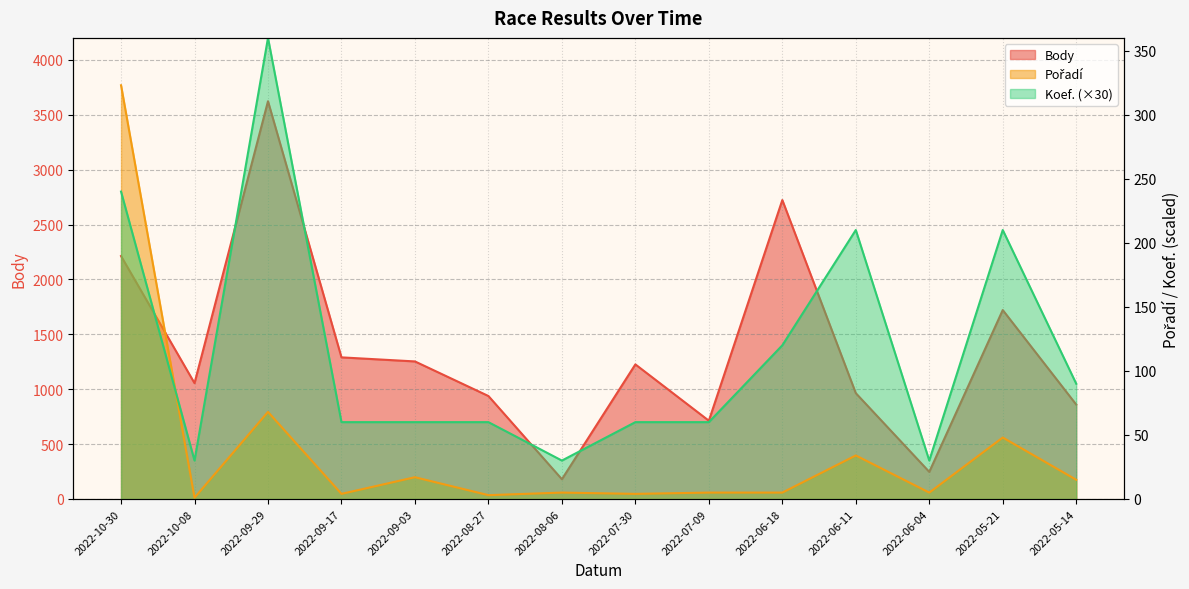

How many series are shown in this chart?

3